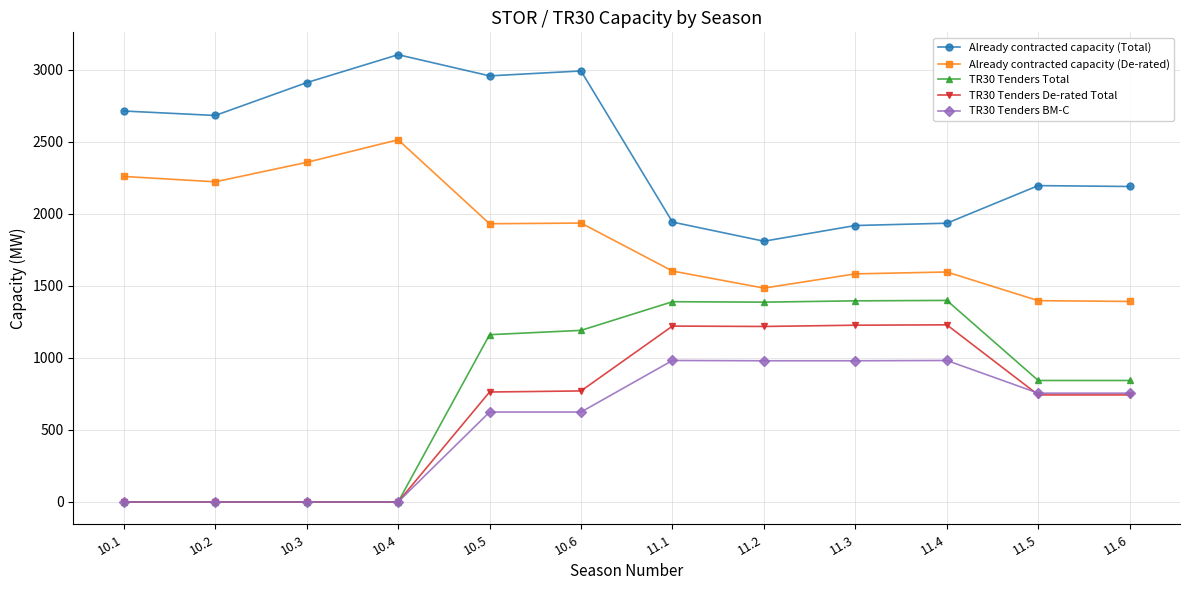

What is the greatest value displayed?

3105.0